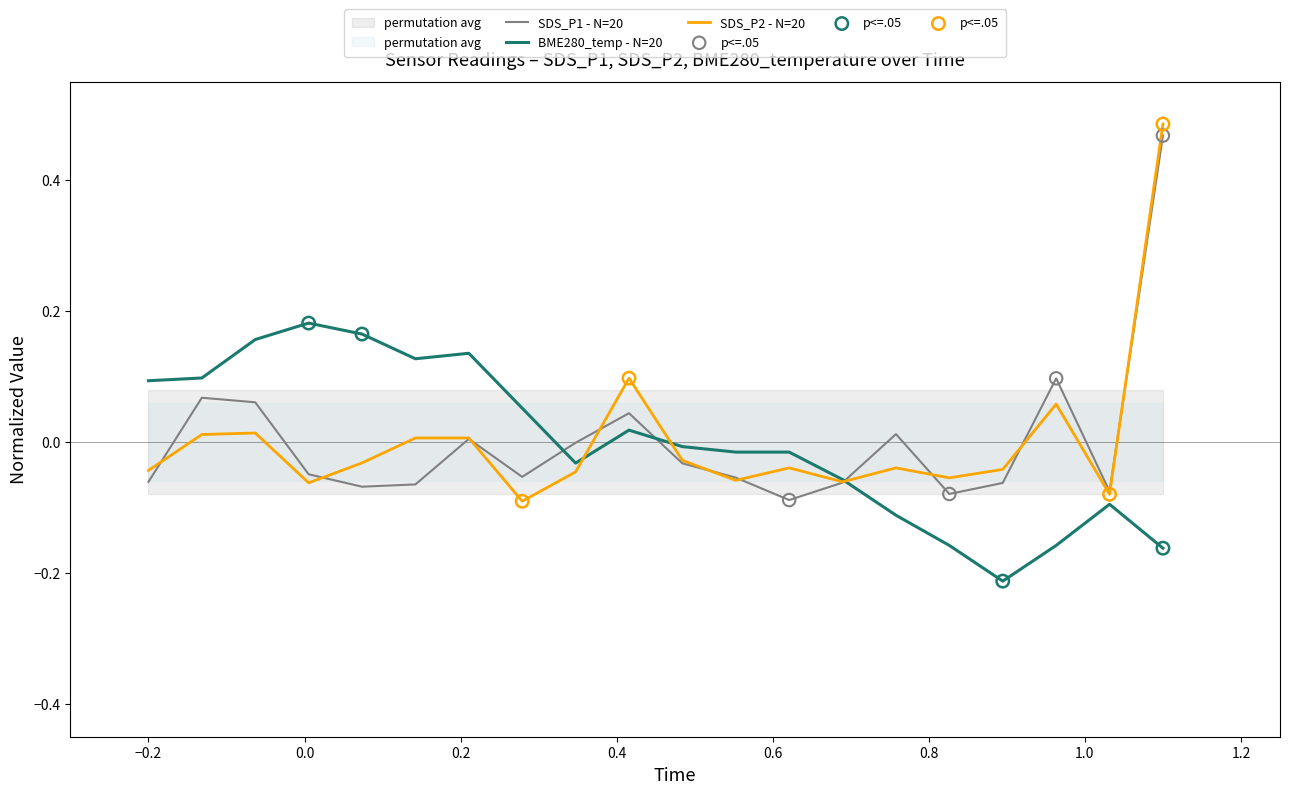

Which series reaches the maximum Y coordinate?

SDS_P2